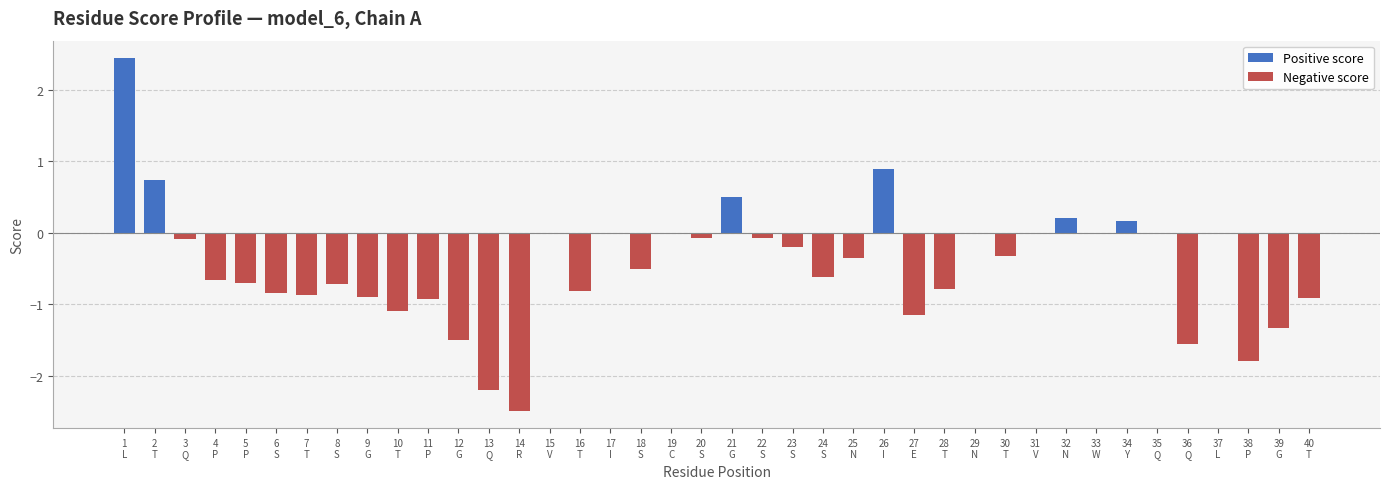

What is the label of the 30th bar from the left?

T